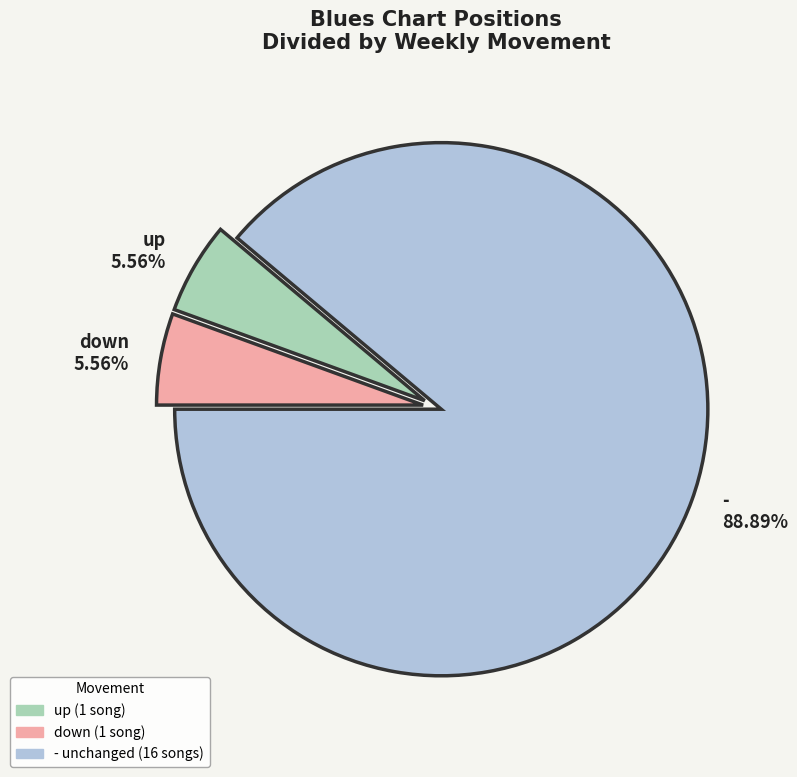

Is there a majority slice in this chart?

Yes